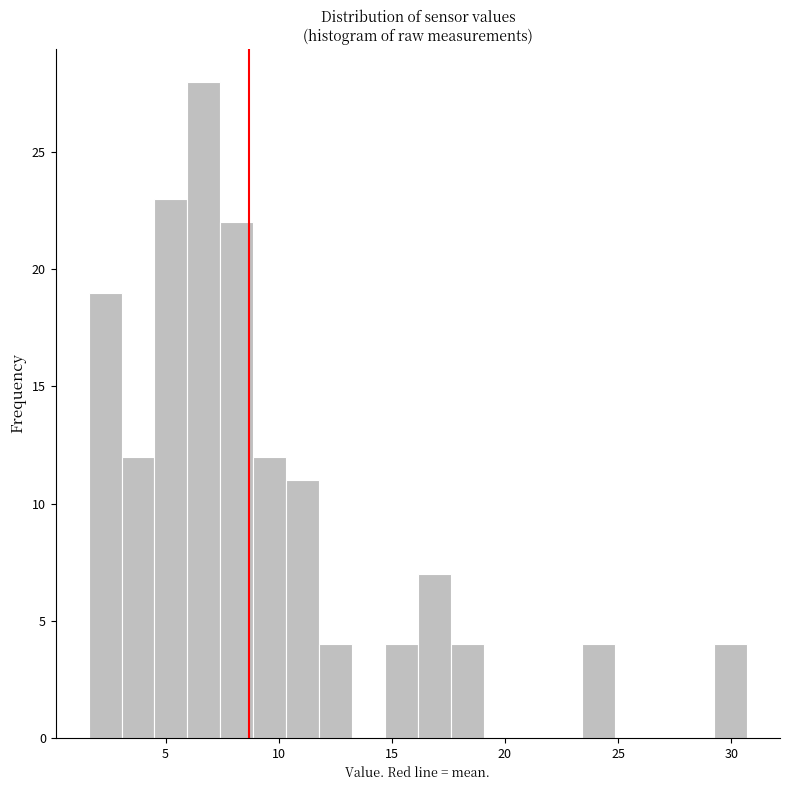

Around what value on the x-axis is the tallest bar? Give the approximate position of its centre, as read against the axis.

6.5